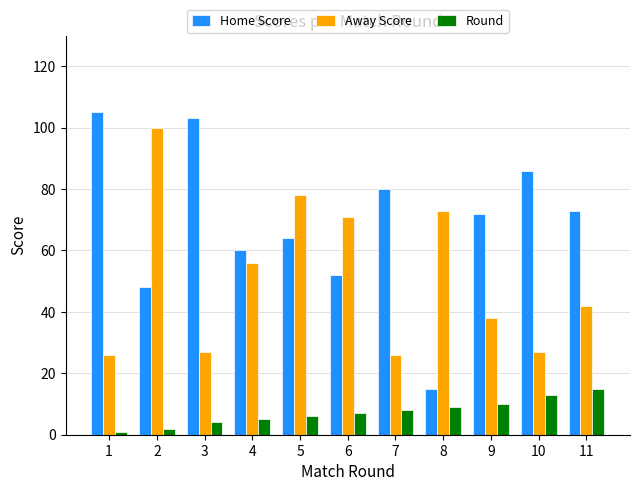

What is the greatest value displayed?

105